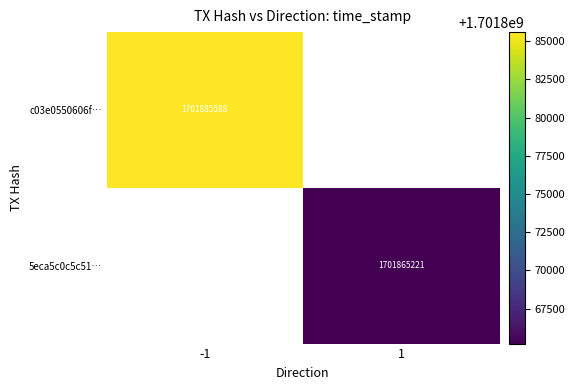

Is the value of 5eca5c0c5c51… at 1 greater than the value of c03e0550606f… at -1?

No